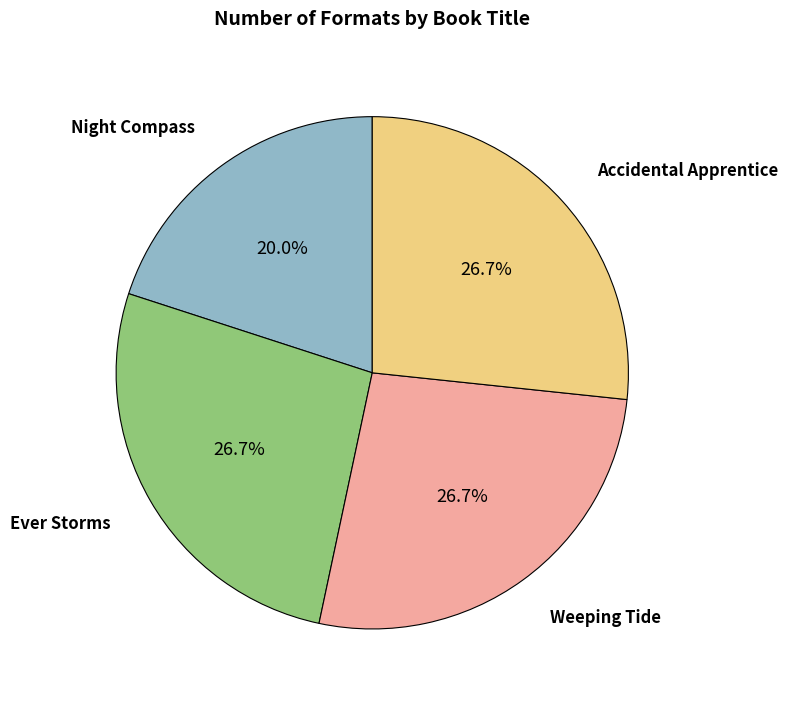

To the nearest percent, what is the difference between the largest and smallest slice percentages?

7%